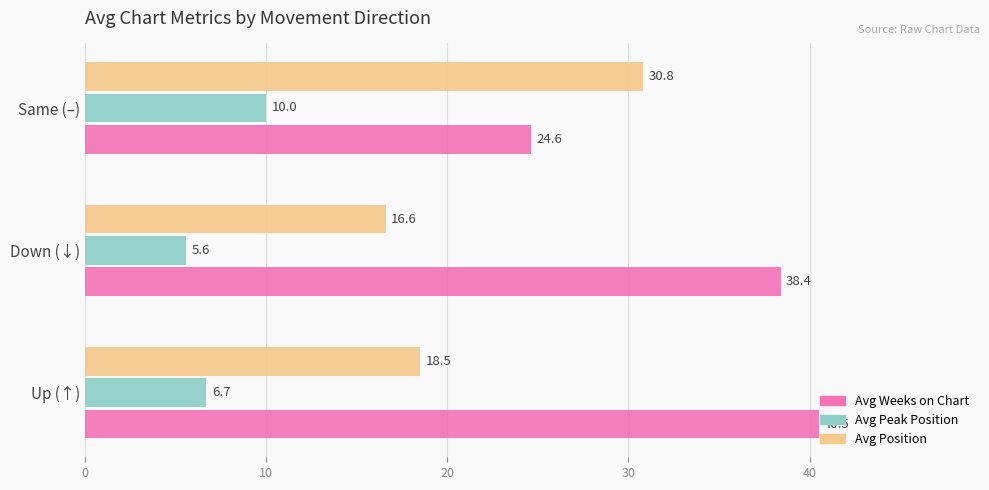

True or false: Avg Weeks on Chart has a value of 13.0 at Same (–).

False